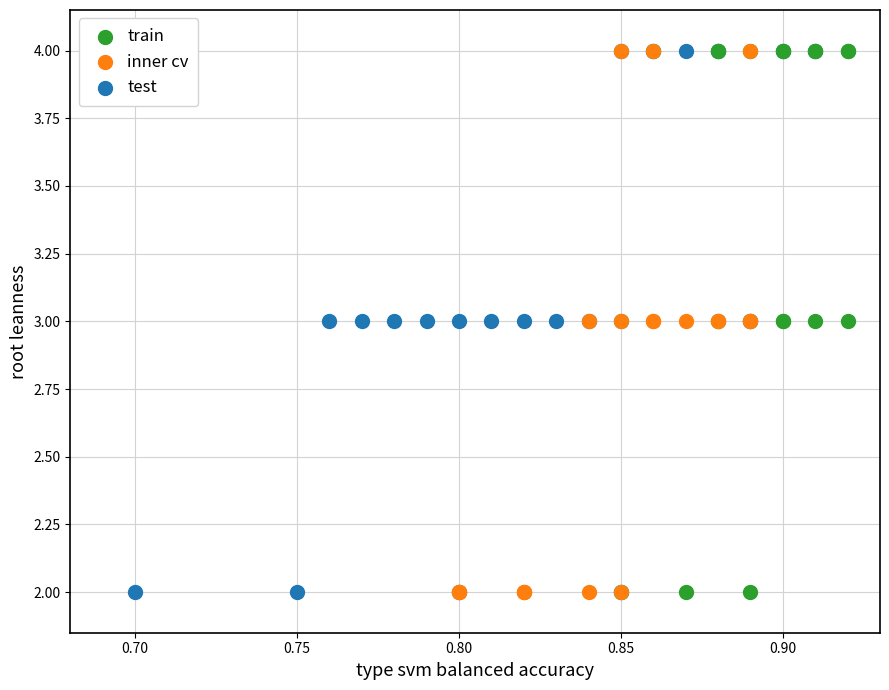

What are all the series names shown in the legend?

train, inner cv, test